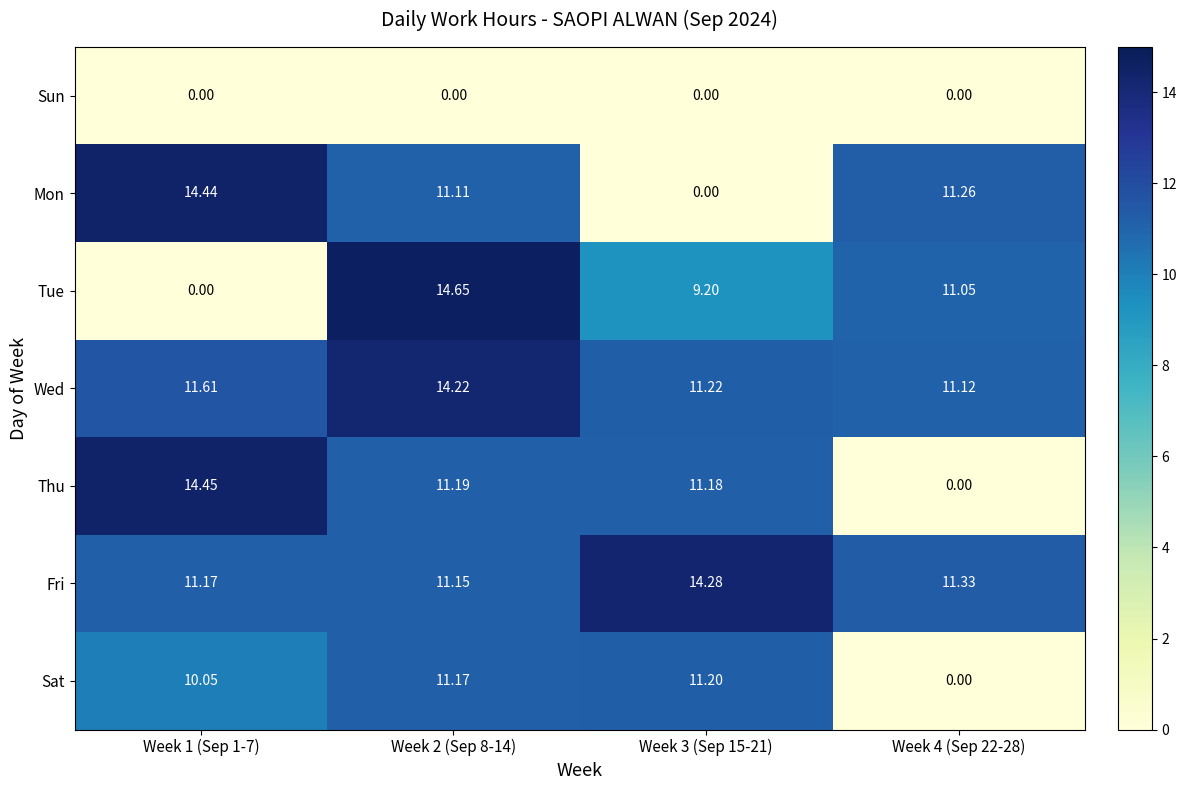

List the series in order of their peak value, highest first.

Tue, Thu, Mon, Fri, Wed, Sat, Sun